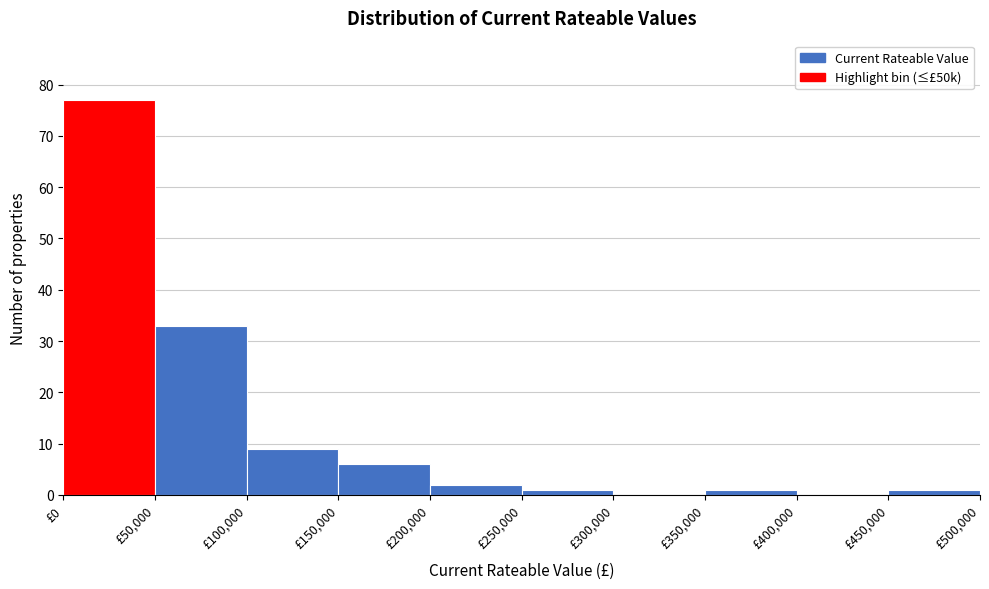

Which range on the x-axis has the tallest bar?

0 to 50000